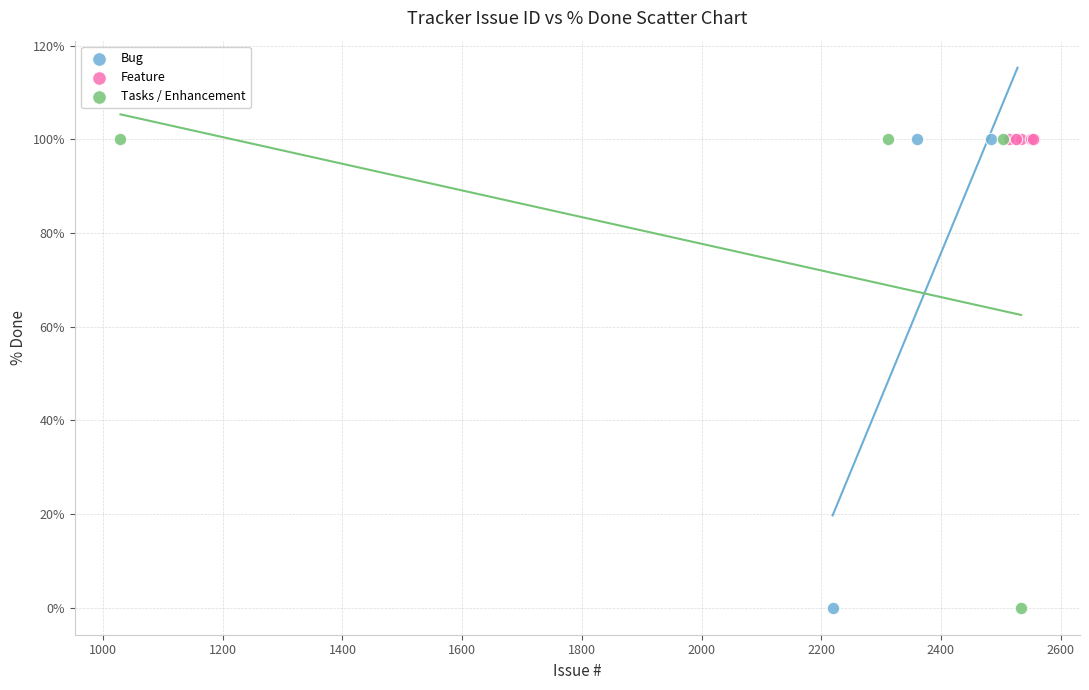

What are all the series names shown in the legend?

Bug, Feature, Tasks / Enhancement